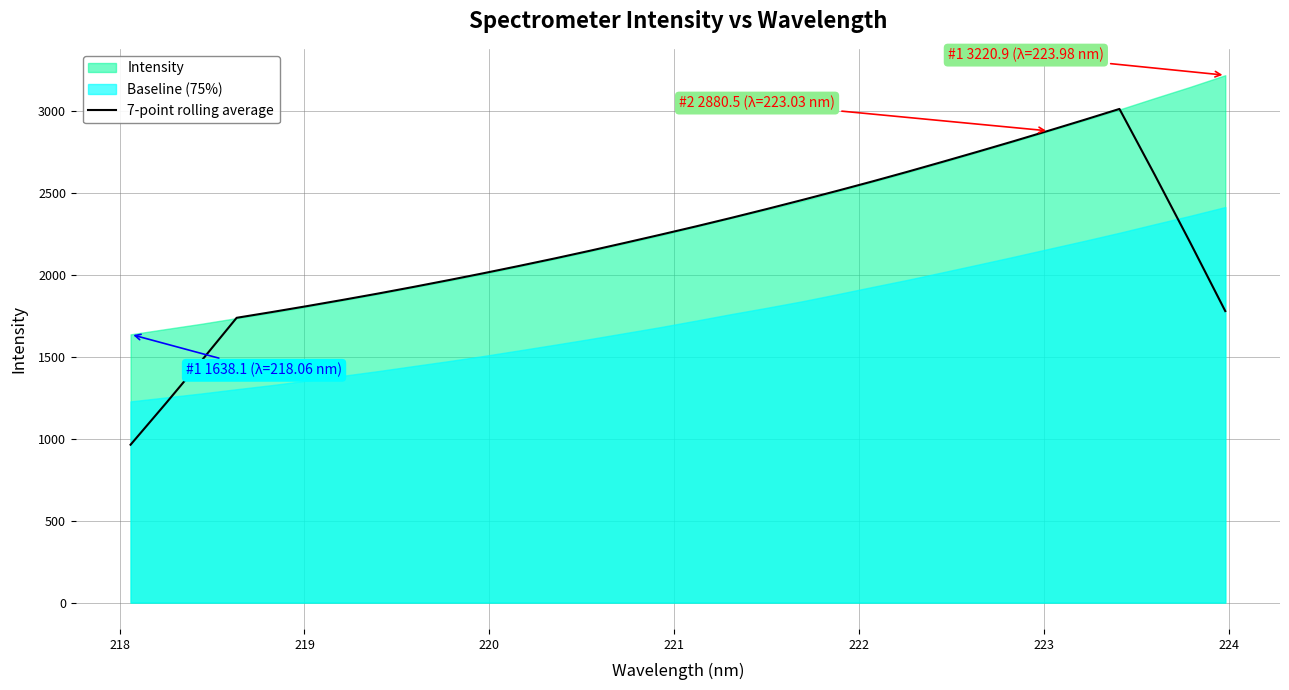

How many data points are less than 2201?

16